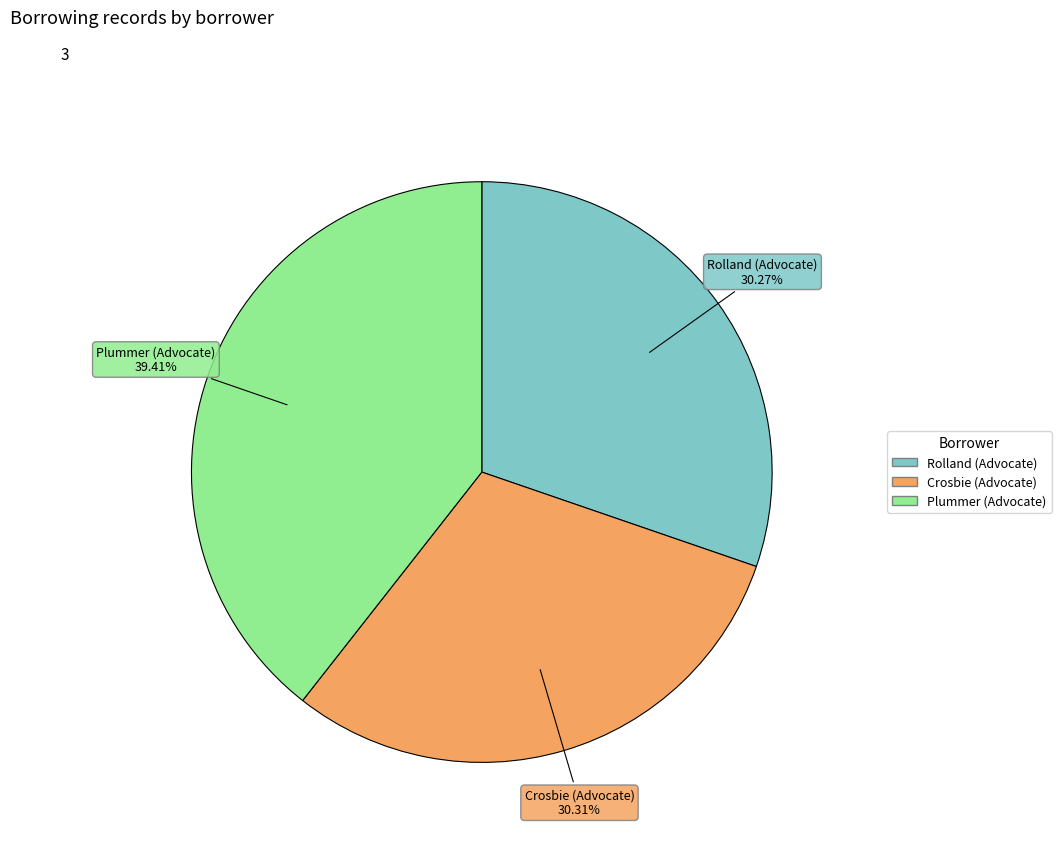

Which category has the biggest portion of the pie?

Plummer (Advocate)